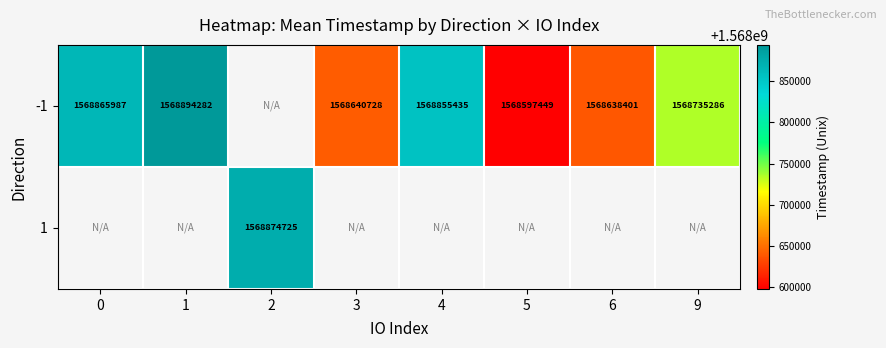

The -1 series shows 2615234036 at 5. True or false?

False